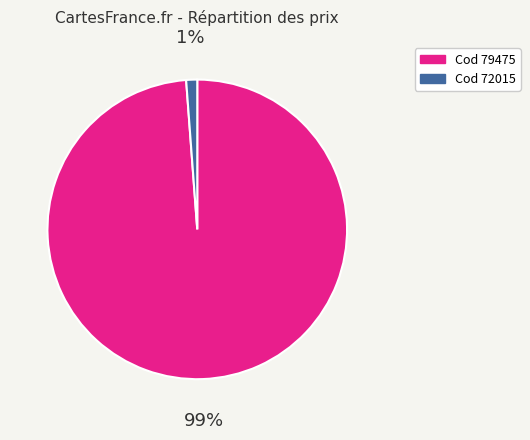

To the nearest percent, what is the difference between the largest and smallest slice percentages?

98%